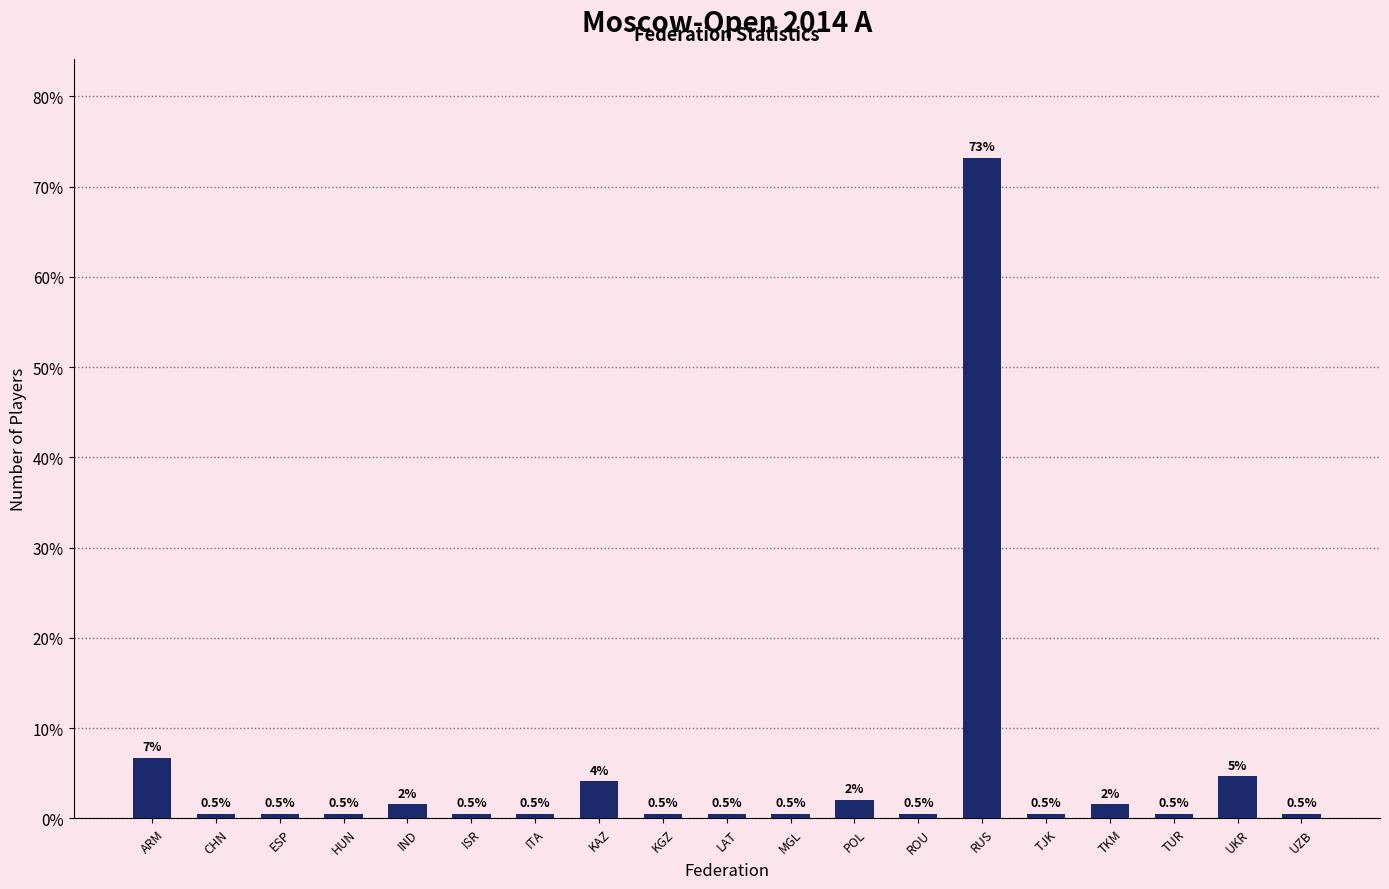

What is the label of the 8th bar from the left?

KAZ